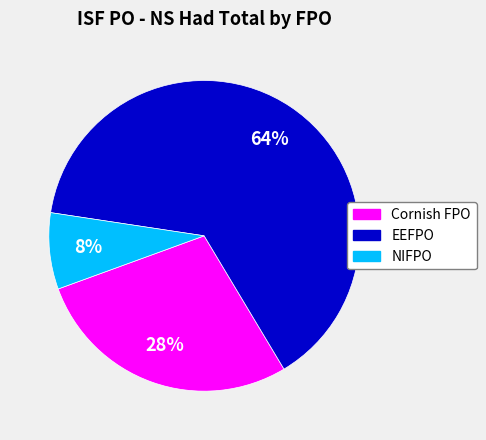

What percentage is the NIFPO slice, to the nearest percent?

8%